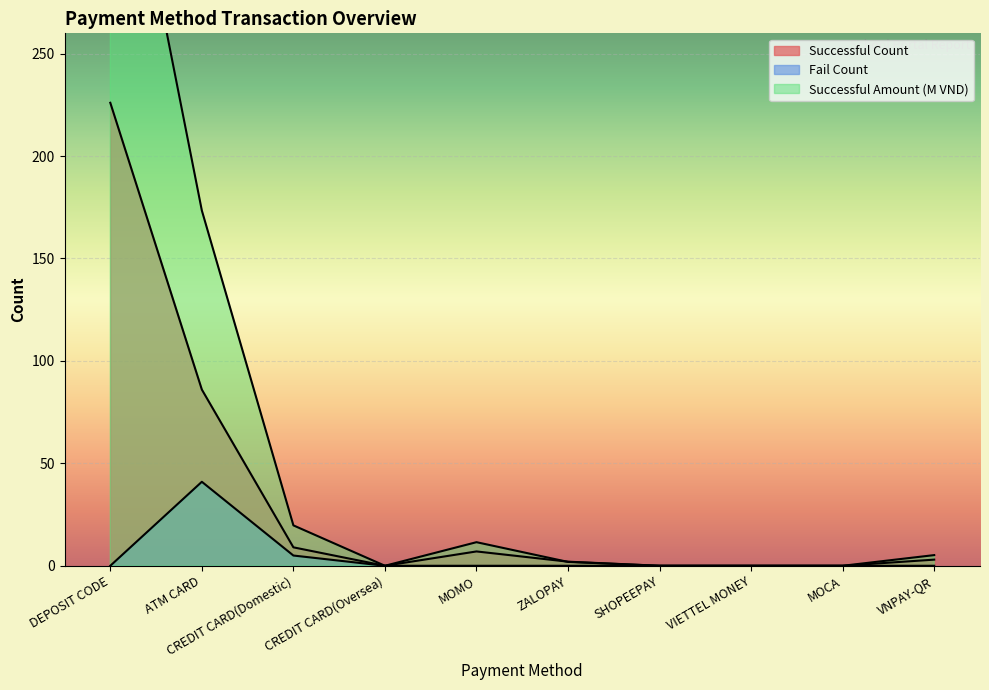

Is it true that Fail Count equals 0.0 at MOMO?

True